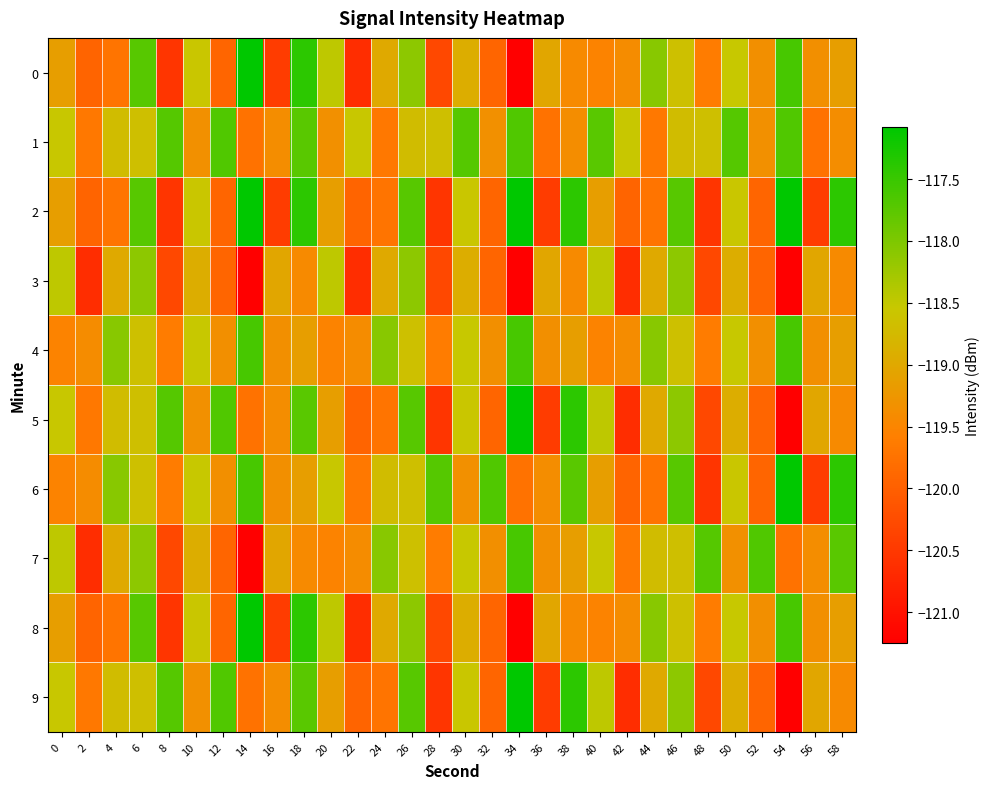

List the series in order of their peak value, highest first.

0, 2, 5, 6, 8, 9, 4, 7, 1, 3